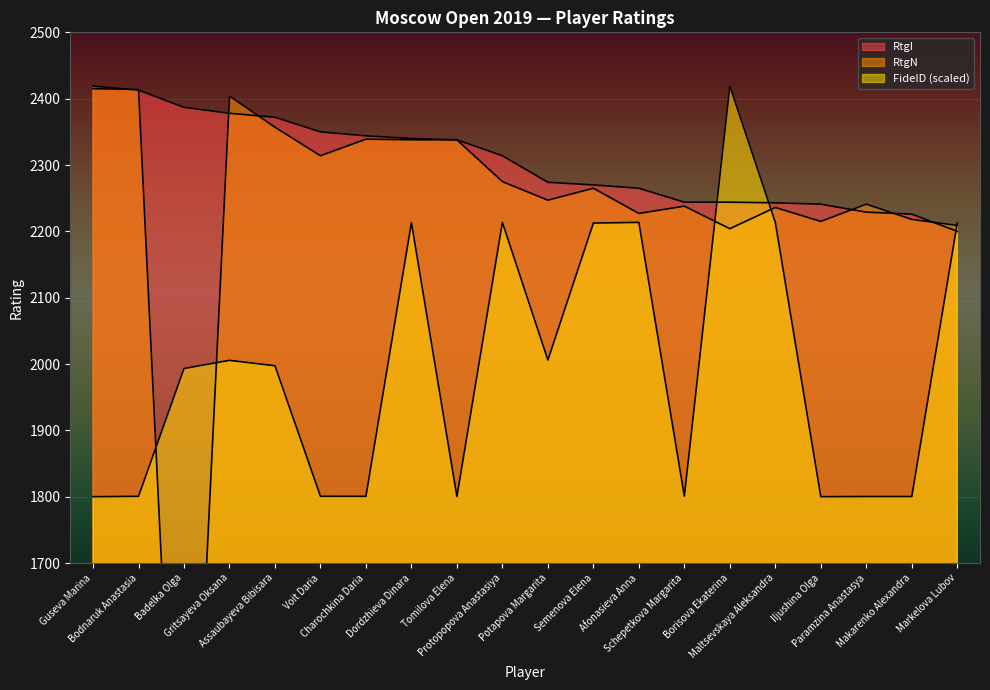

What position from the right is Bodnaruk Anastasia?

19